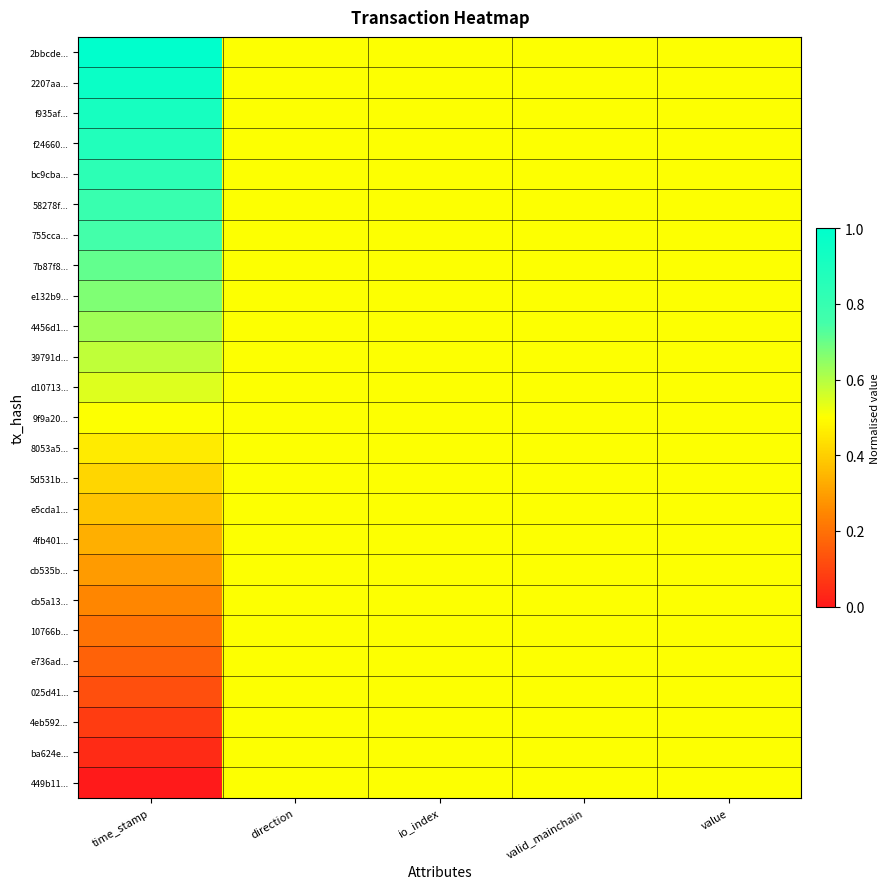

At value, list the series in order from largest to smallest.

2bbcde..., 2207aa..., f935af..., f24660..., bc9cba..., 58278f..., 755cca..., 7b87f8..., e132b9..., 4456d1..., 39791d..., d10713..., 9f9a20..., 8053a5..., 5d531b..., e5cda1..., 4fb401..., cb535b..., cb5a13..., 10766b..., e736ad..., 025d41..., 4eb592..., ba624e..., 449b11...